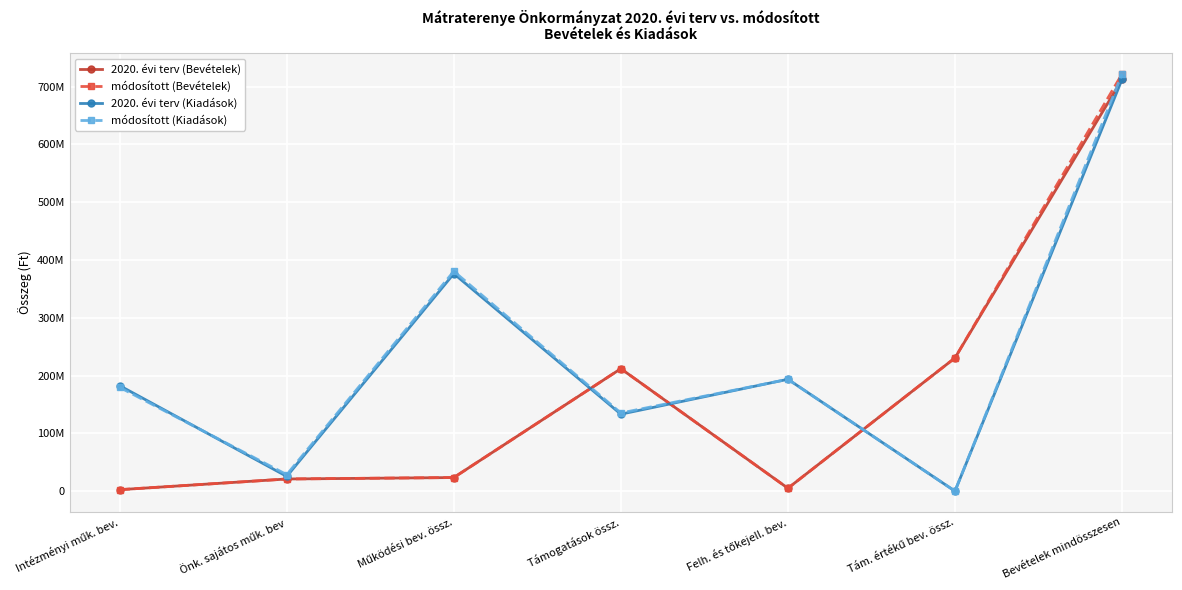

Where does the 2020. évi terv (Kiadások) series first go above 182445860?

Működési bev. össz.